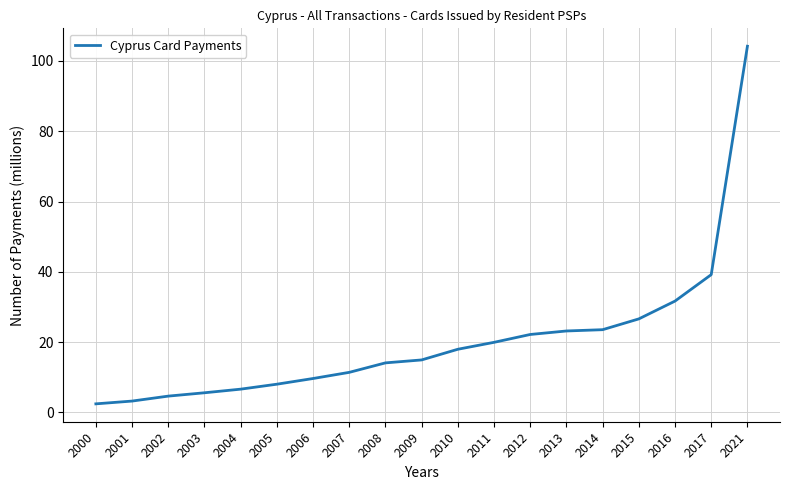

At which label is the value closest to 53?

2017